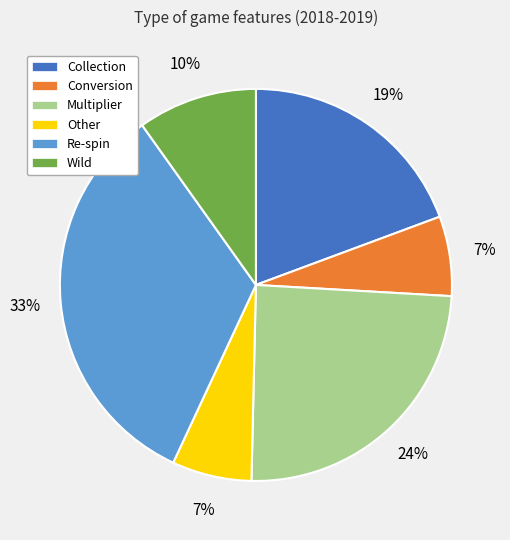

Combined, do Re-spin and Collection account for over 50%?

Yes